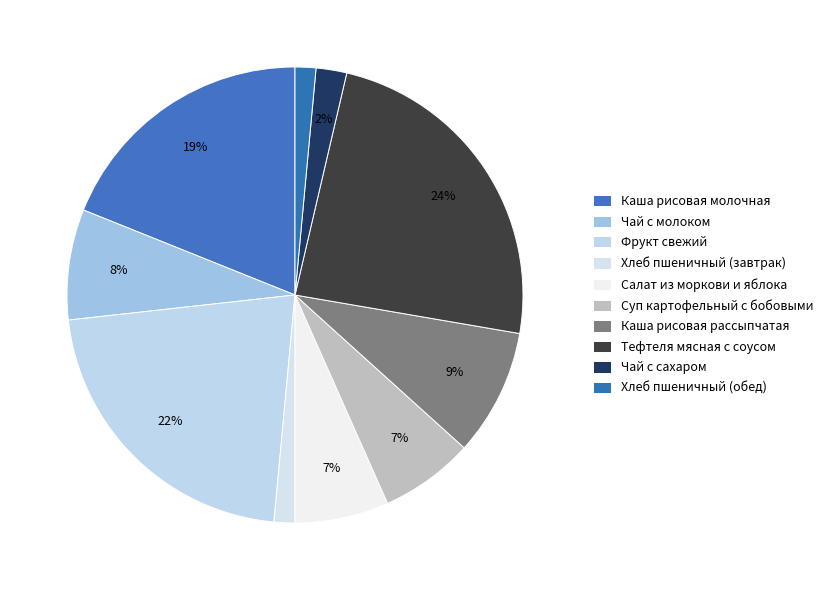

How many segments does this pie chart have?

10